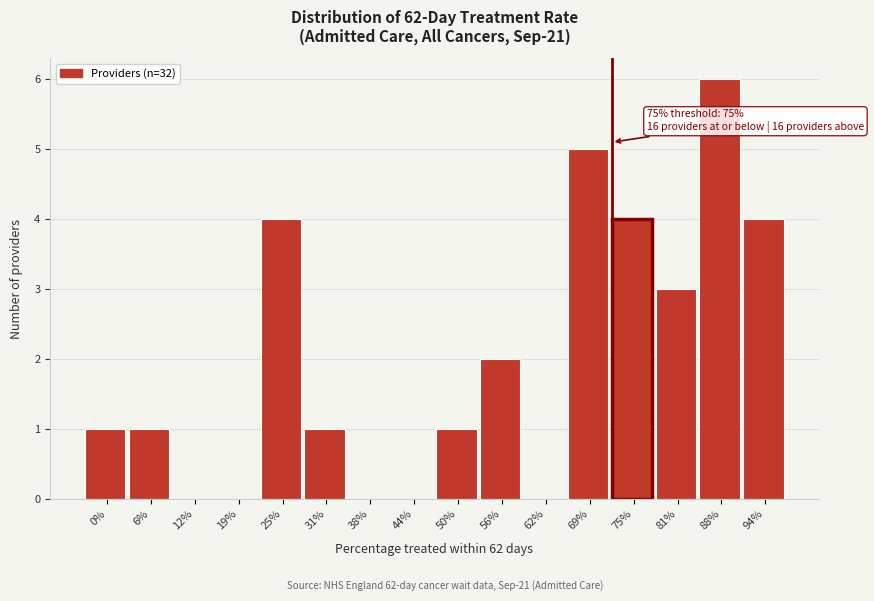

Reading left to right, what are all the values shown in this chart?

0%=1	6%=1	12%=0	19%=0	25%=4	31%=1	38%=0	44%=0	50%=1	56%=2	62%=0	69%=5	75%=4	81%=3	88%=6	94%=4